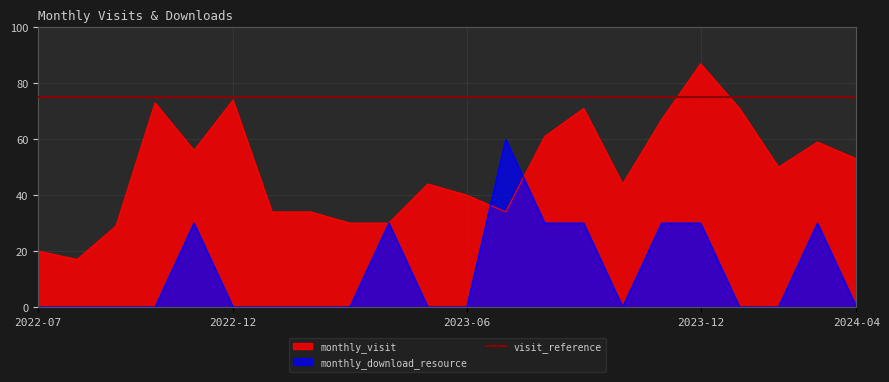

What is the difference between the monthly_download_resource values at 2023-07 and 2023-10?

60